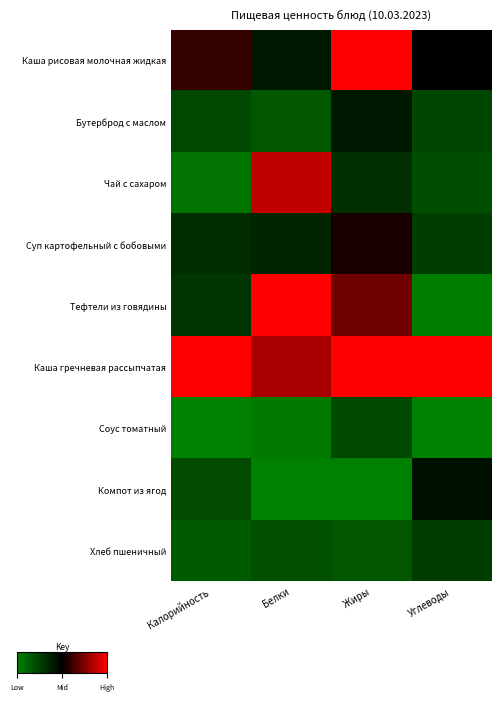

Which series changed the most between Белки and Жиры?

Каша рисовая молочная жидкая